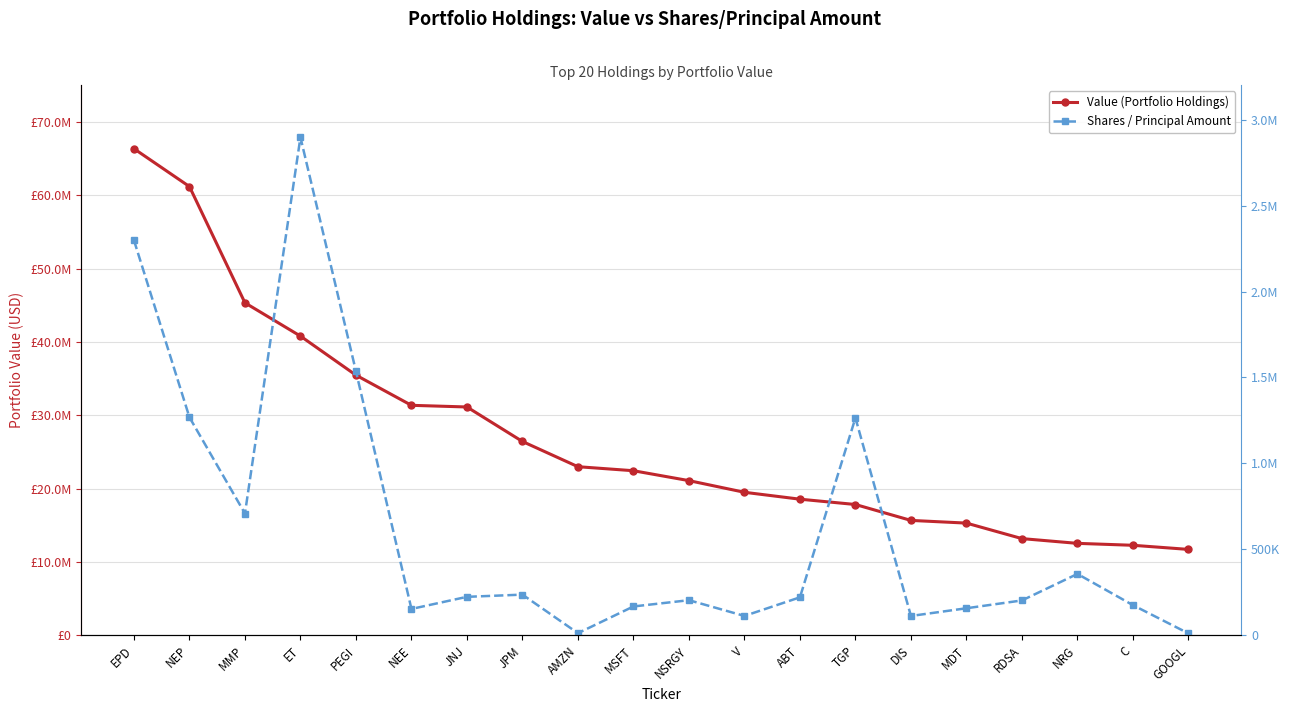

True or false: Value (Portfolio Holdings) and Shares / Principal Amount intersect in this chart.

False